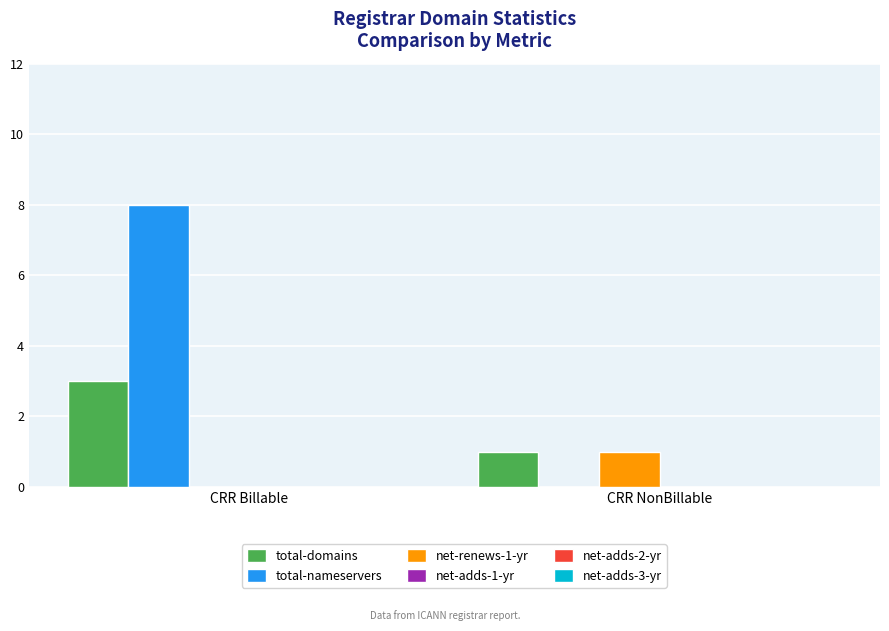

How many data points does each series have?

2